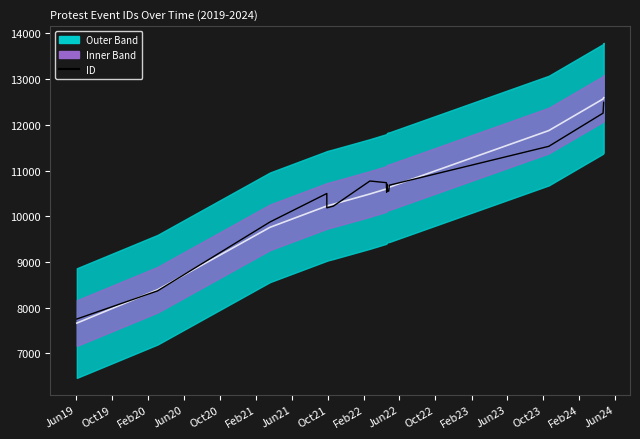

What is the value of the Center point at the 9th from the left?

10609.0